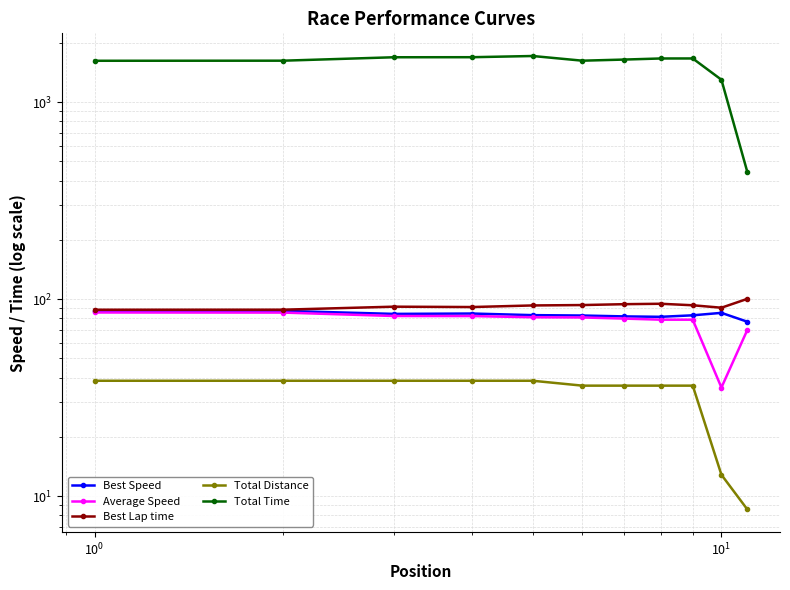

What is the maximum value for Best Lap time?

100.3